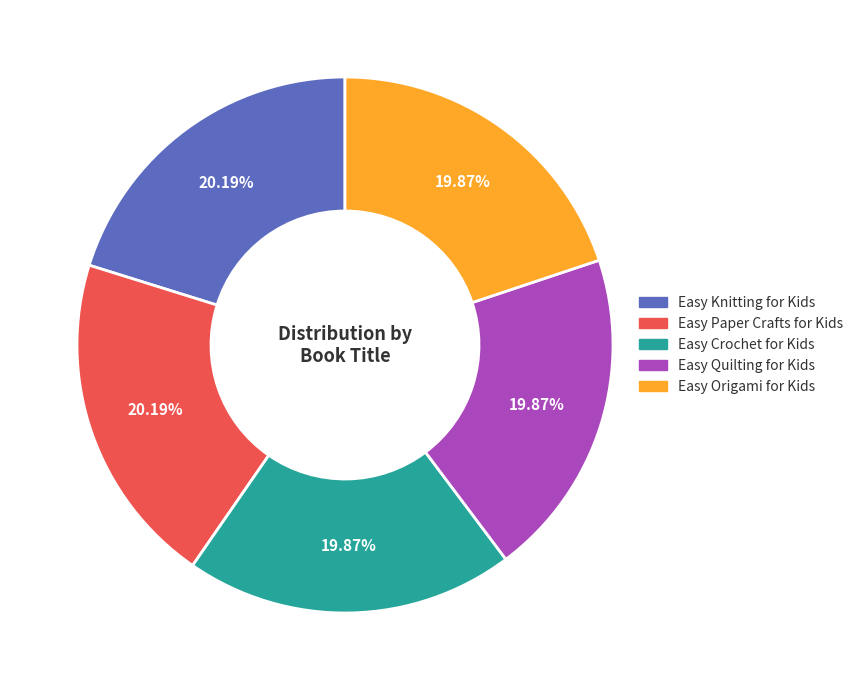

Is there any slice that represents more than half of the pie?

No